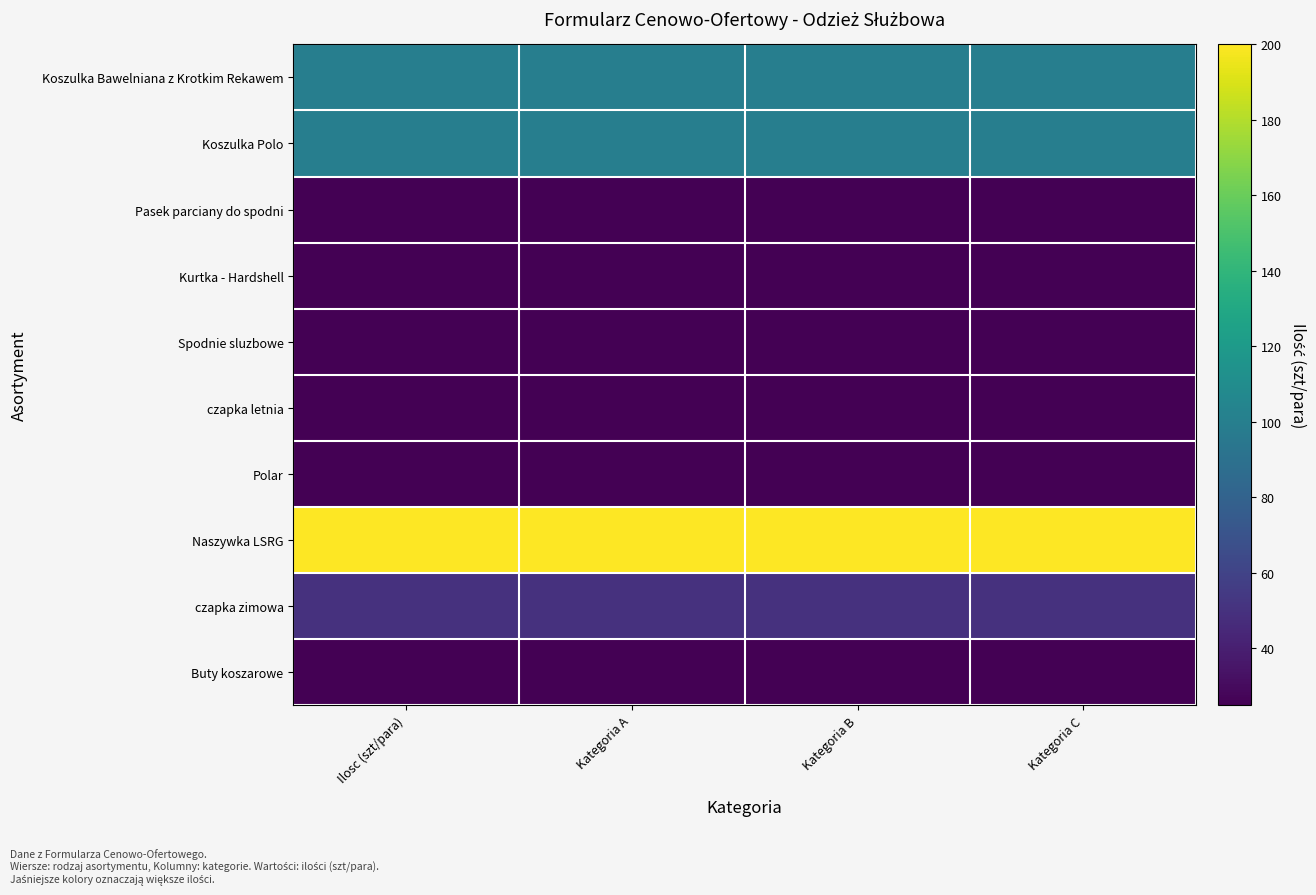

Reading right to left, transcribe all the data shown in this chart.

Koszulka Bawelniana z Krotkim Rekawem: Kategoria C=100	Kategoria B=100	Kategoria A=100	Ilosc (szt/para)=100
Koszulka Polo: Kategoria C=100	Kategoria B=100	Kategoria A=100	Ilosc (szt/para)=100
Pasek parciany do spodni: Kategoria C=25	Kategoria B=25	Kategoria A=25	Ilosc (szt/para)=25
Kurtka - Hardshell: Kategoria C=25	Kategoria B=25	Kategoria A=25	Ilosc (szt/para)=25
Spodnie sluzbowe: Kategoria C=25	Kategoria B=25	Kategoria A=25	Ilosc (szt/para)=25
czapka letnia: Kategoria C=25	Kategoria B=25	Kategoria A=25	Ilosc (szt/para)=25
Polar: Kategoria C=25	Kategoria B=25	Kategoria A=25	Ilosc (szt/para)=25
Naszywka LSRG: Kategoria C=200	Kategoria B=200	Kategoria A=200	Ilosc (szt/para)=200
czapka zimowa: Kategoria C=50	Kategoria B=50	Kategoria A=50	Ilosc (szt/para)=50
Buty koszarowe: Kategoria C=25	Kategoria B=25	Kategoria A=25	Ilosc (szt/para)=25